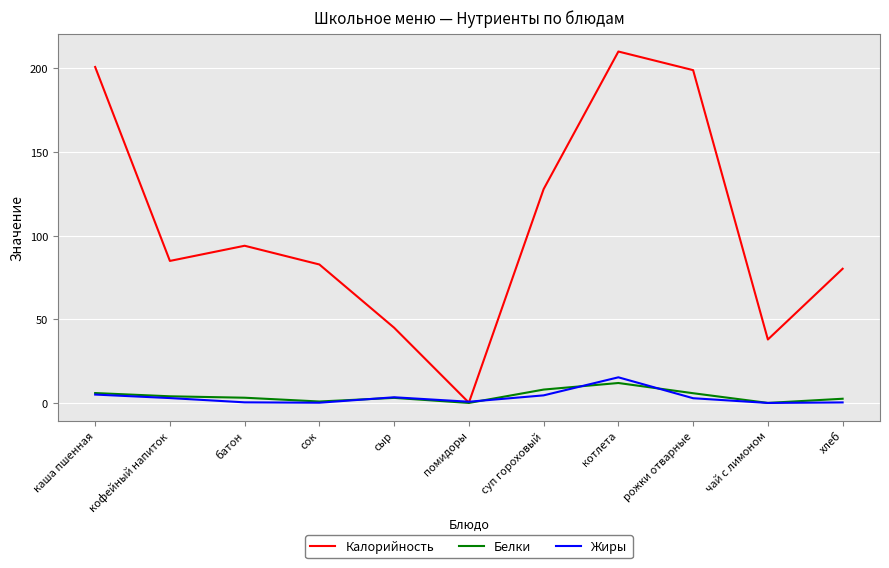

What is the difference between the maximum and minimum values in the Белки series?

11.9